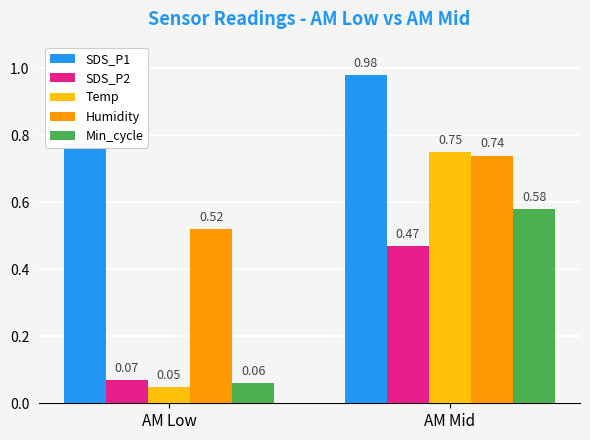

At which category is the sum across all series the highest?

AM Mid